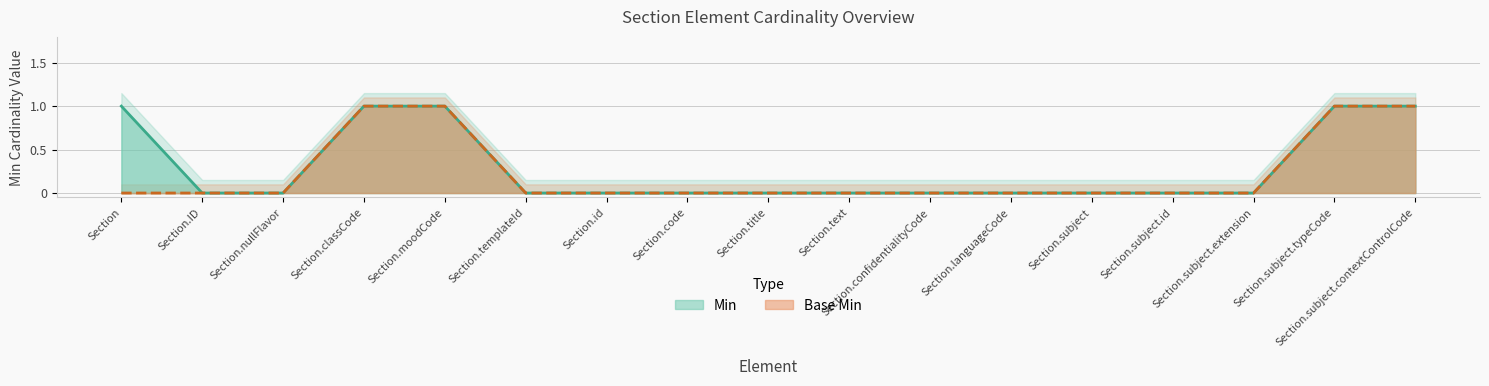

What is the difference between the maximum and second lowest values in the Min series?

1